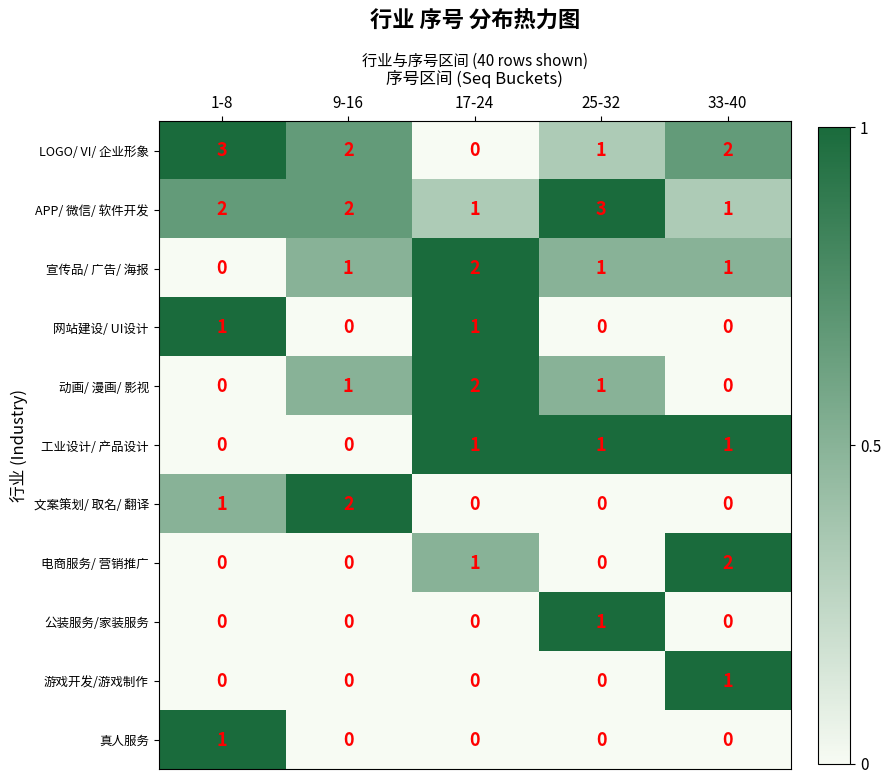

The 动画/ 漫画/ 影视 series shows 3 at 17-24. True or false?

False